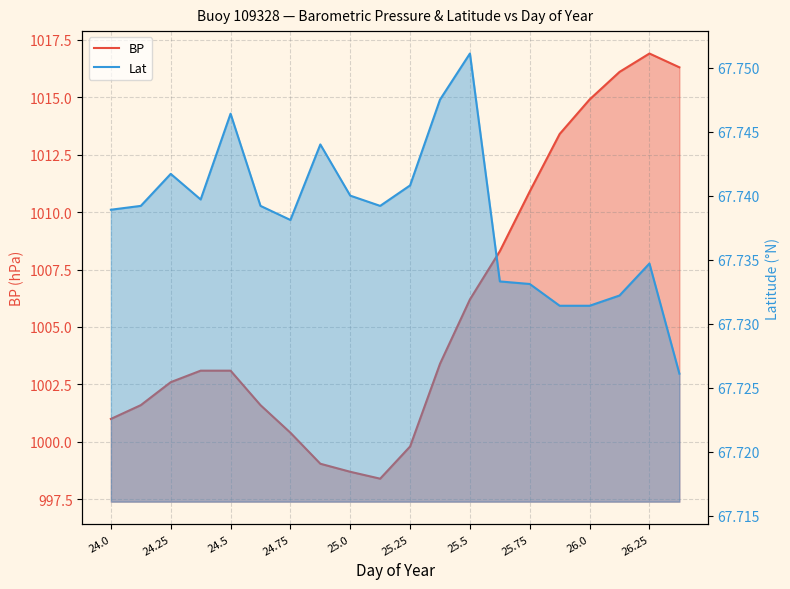

What is the maximum value for Lat?

67.8